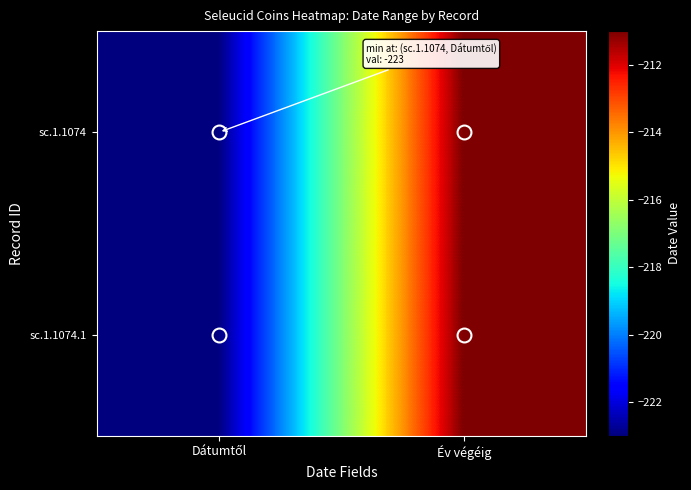

Which has a higher value, Év végéig or Dátumtől?

Év végéig